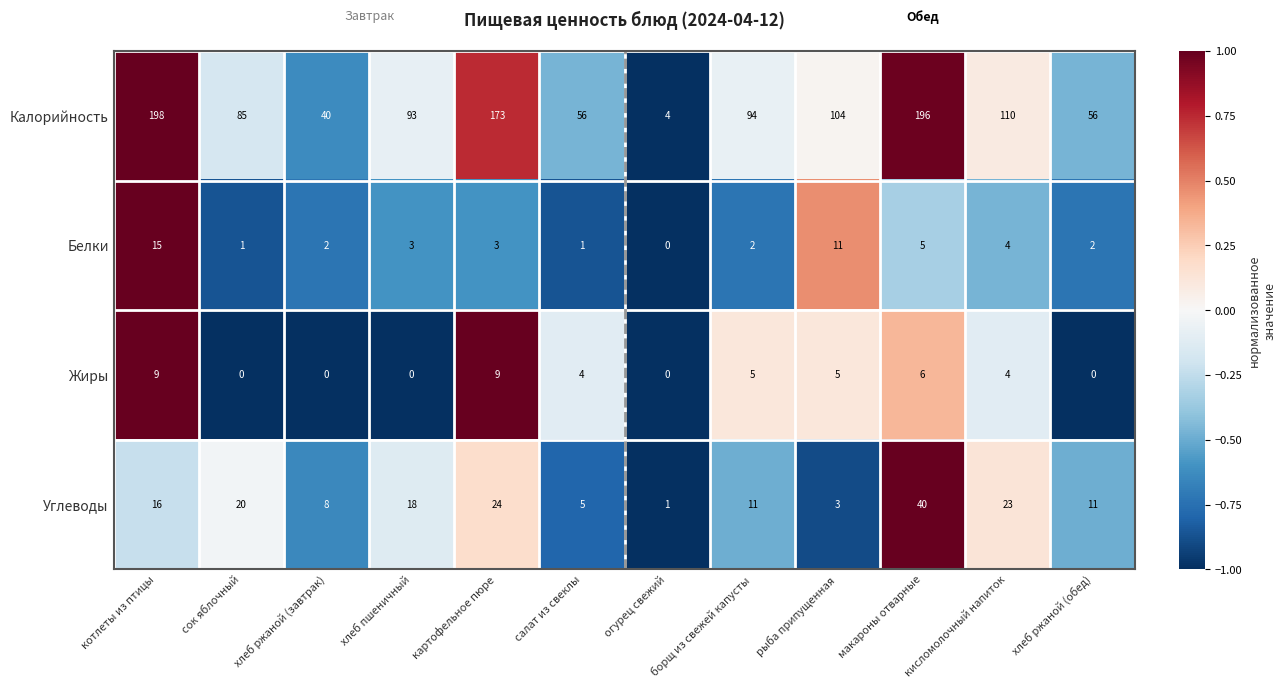

Which series has the largest total across all categories?

Калорийность